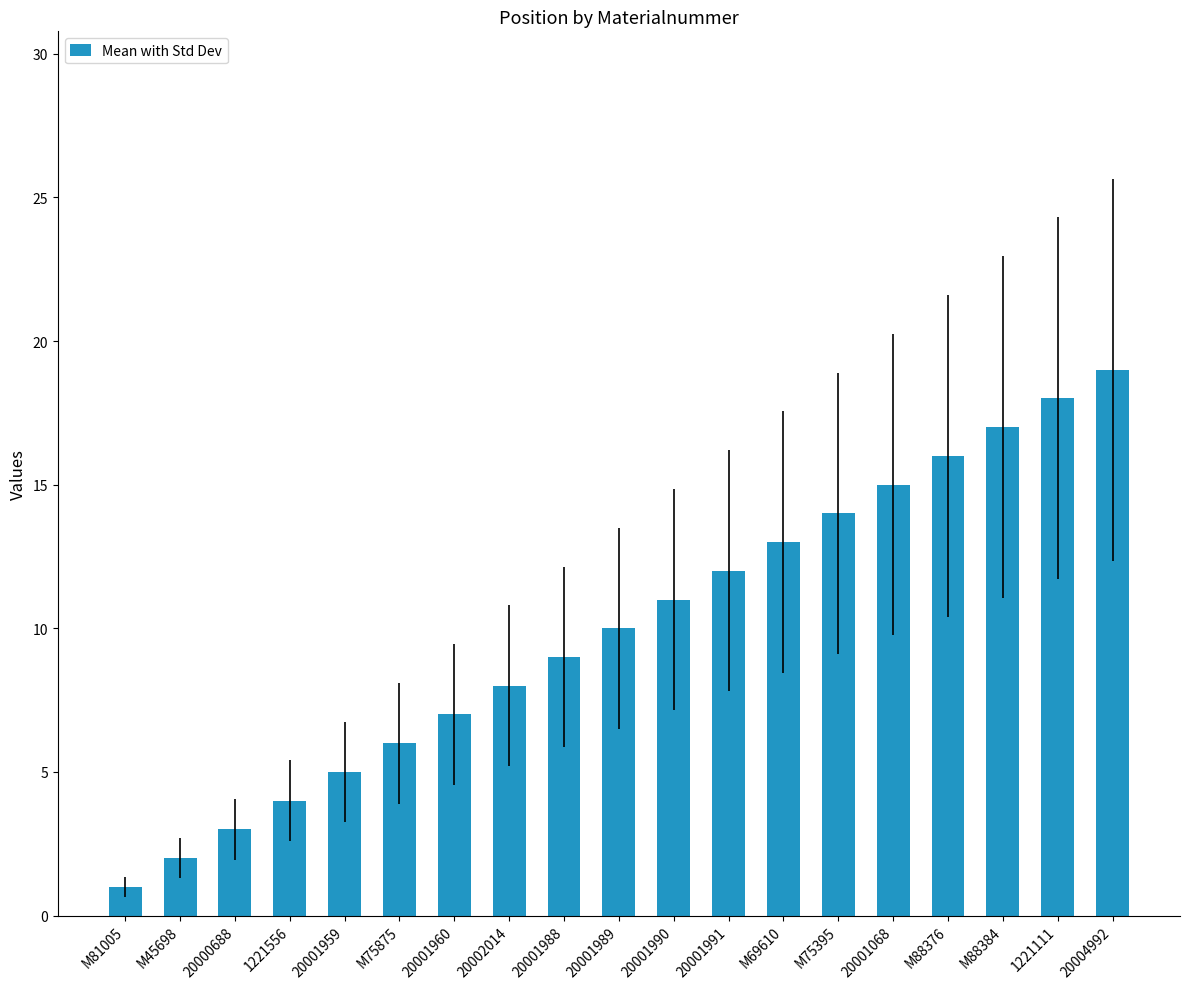

The chart shows a value of 9 at 20001988. True or false?

True